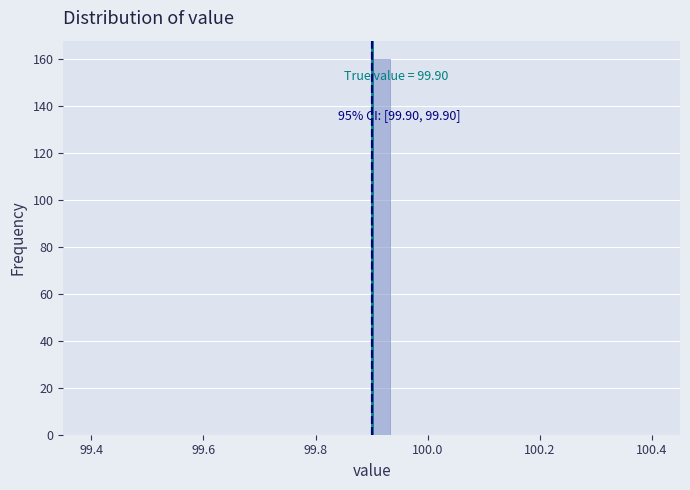

Read against the x-axis, roughly where is the centre of the tallest bar?

99.92